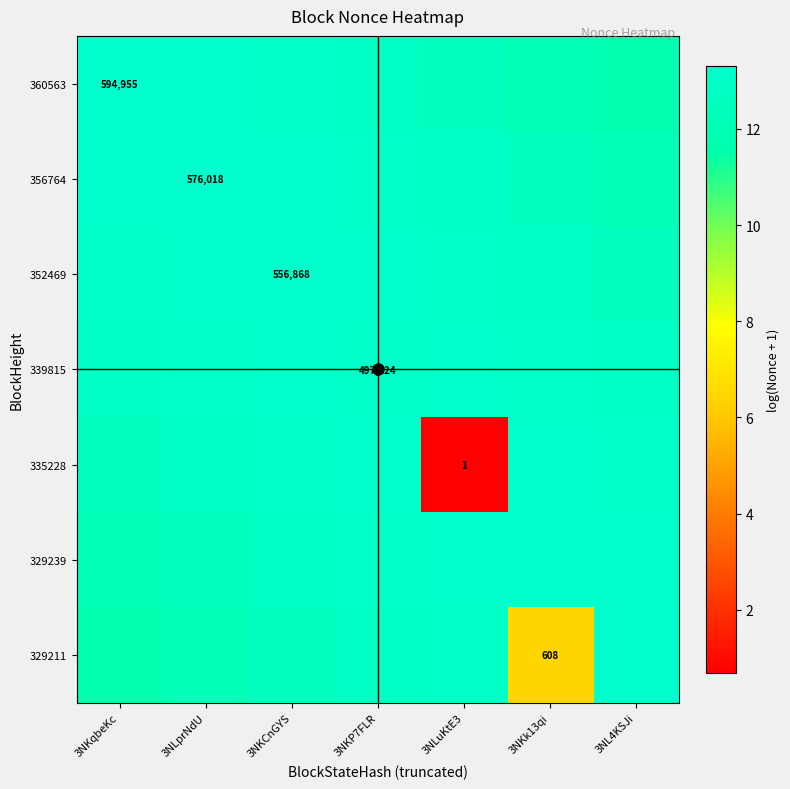

Which category has the highest value across all series?

3NKk13qi